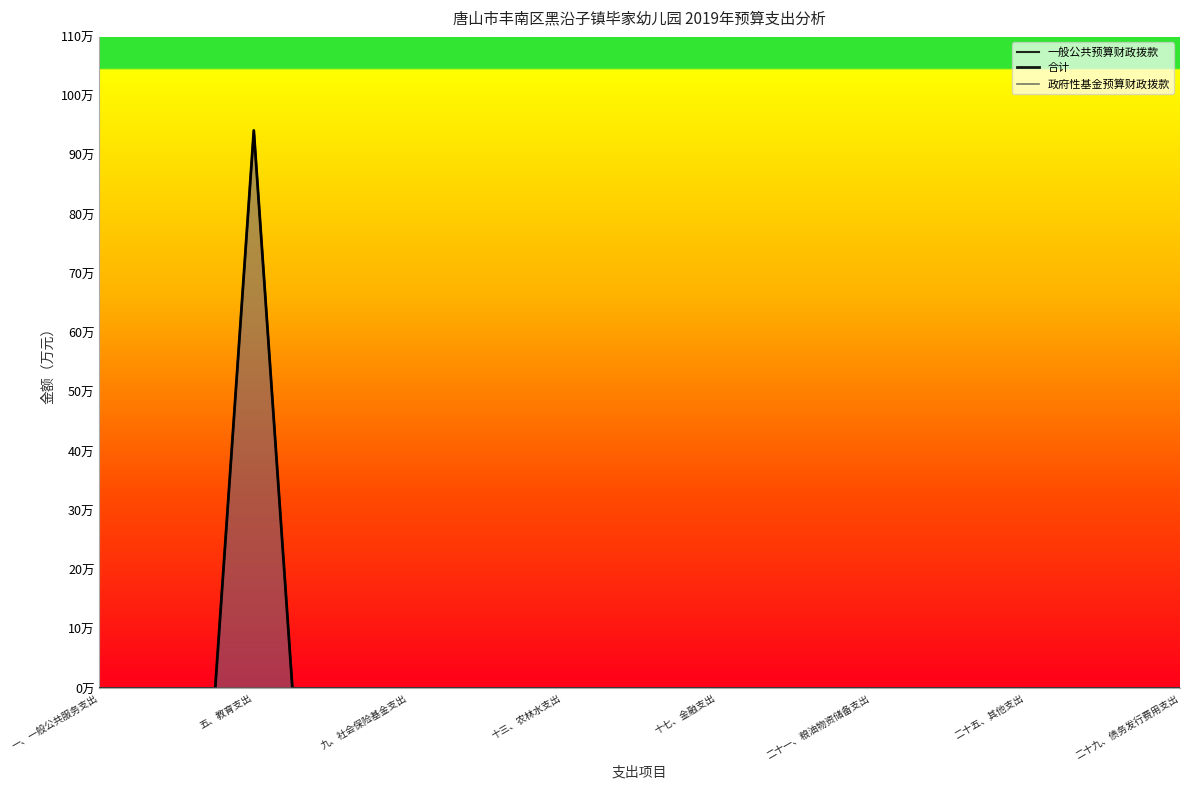

Count the number of categories in the chart.

29